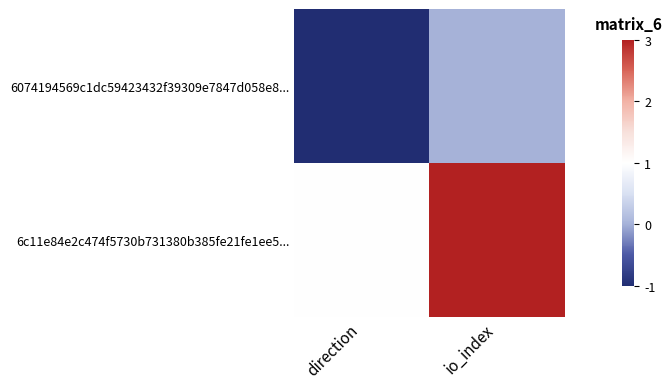

At which category does the chart reach its minimum across all series?

direction